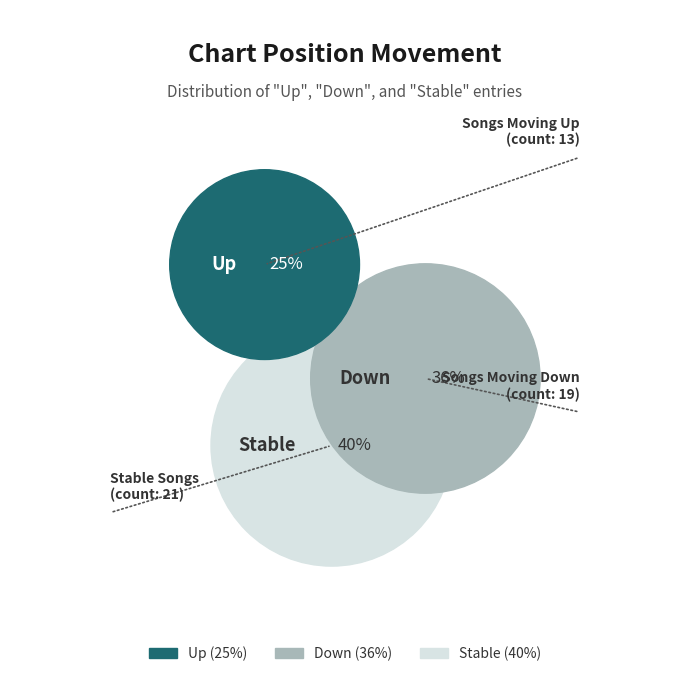

Combined, what portion of the pie is - and up?

64.2%